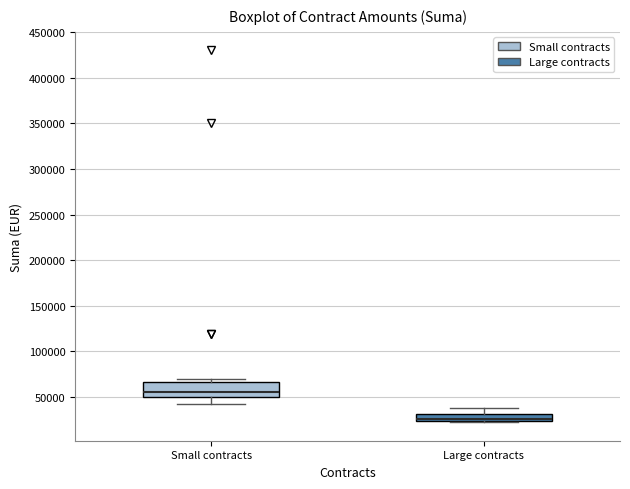

Which box has the highest median line?

Small contracts